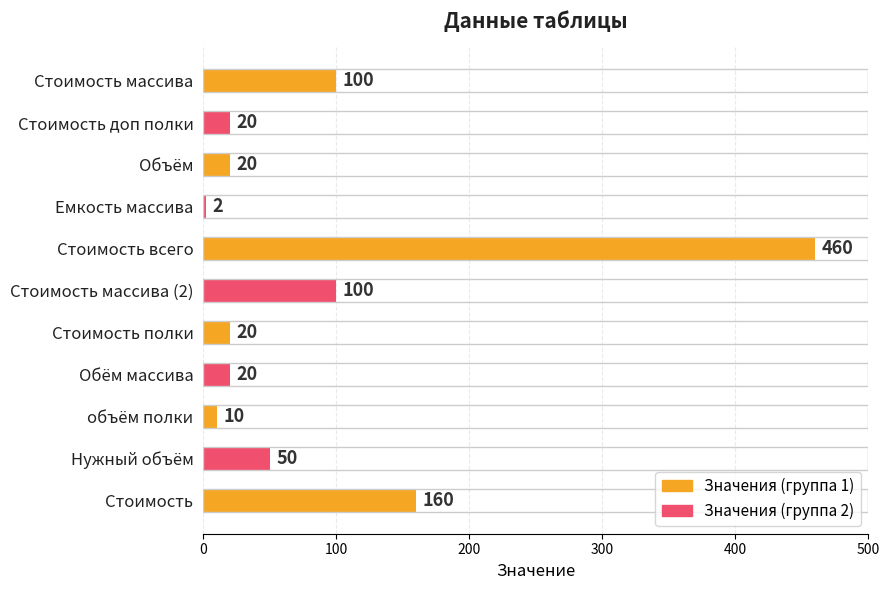

What is the change in value from Объём to Стоимость?

+140